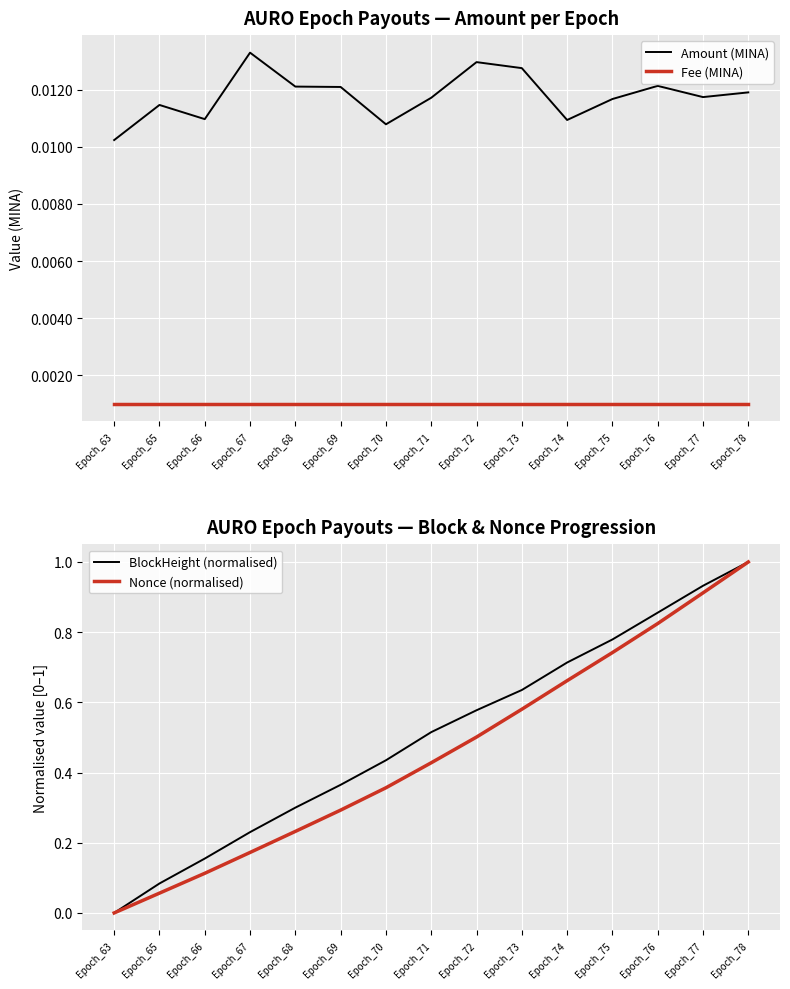

How many intersections are there between Amount (MINA) and Nonce (normalised)?

1